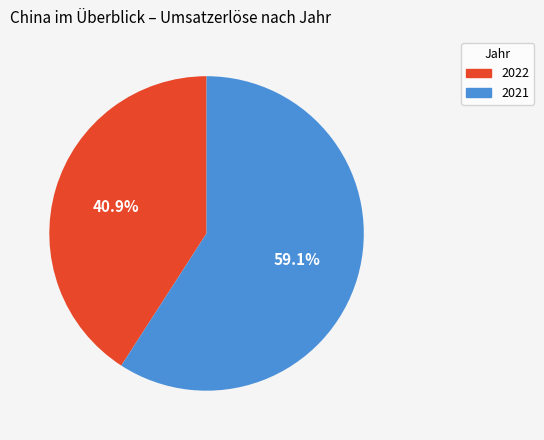

Which slice is the largest?

2021